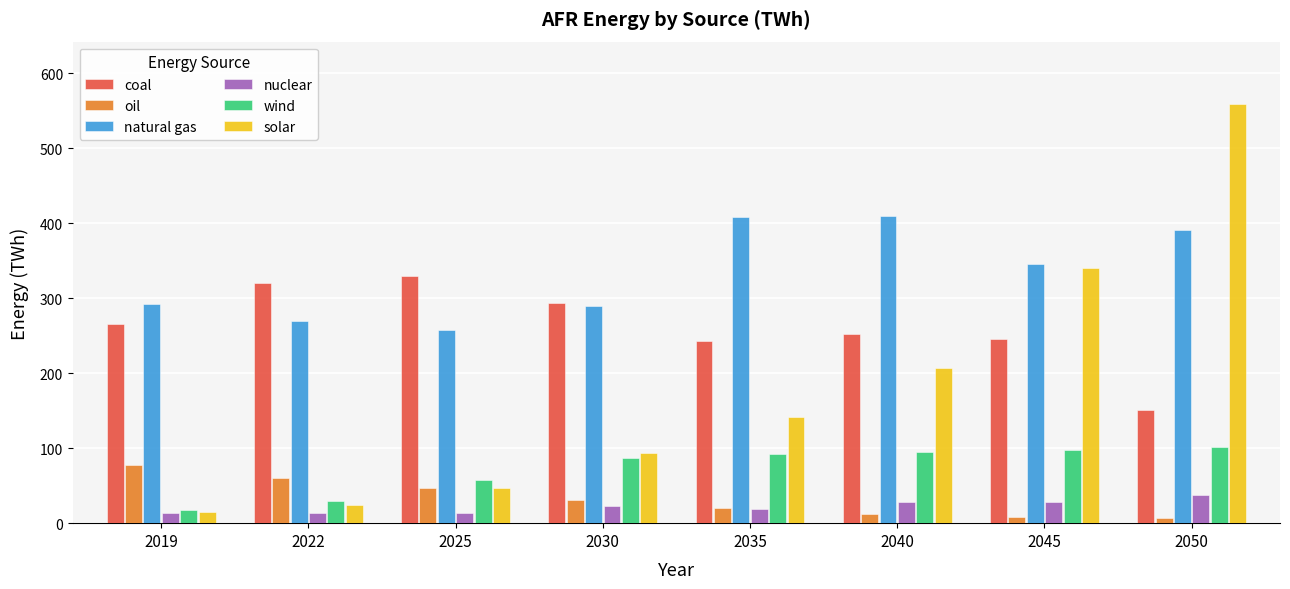

What is the sum of all wind values?

578.2